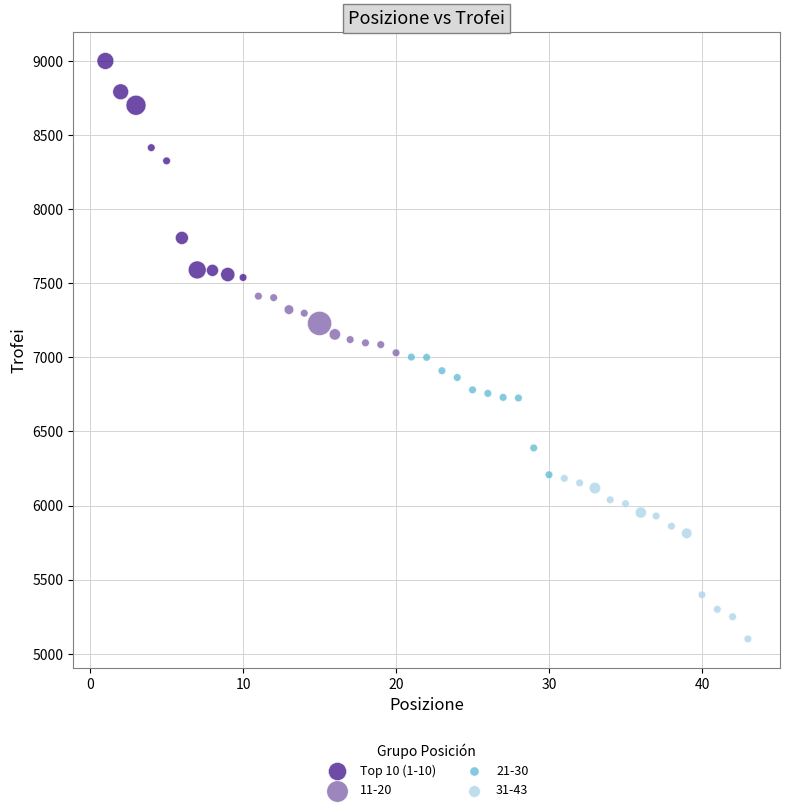

Which series has the largest Y range (max minus min)?

Top 10 (1-10)